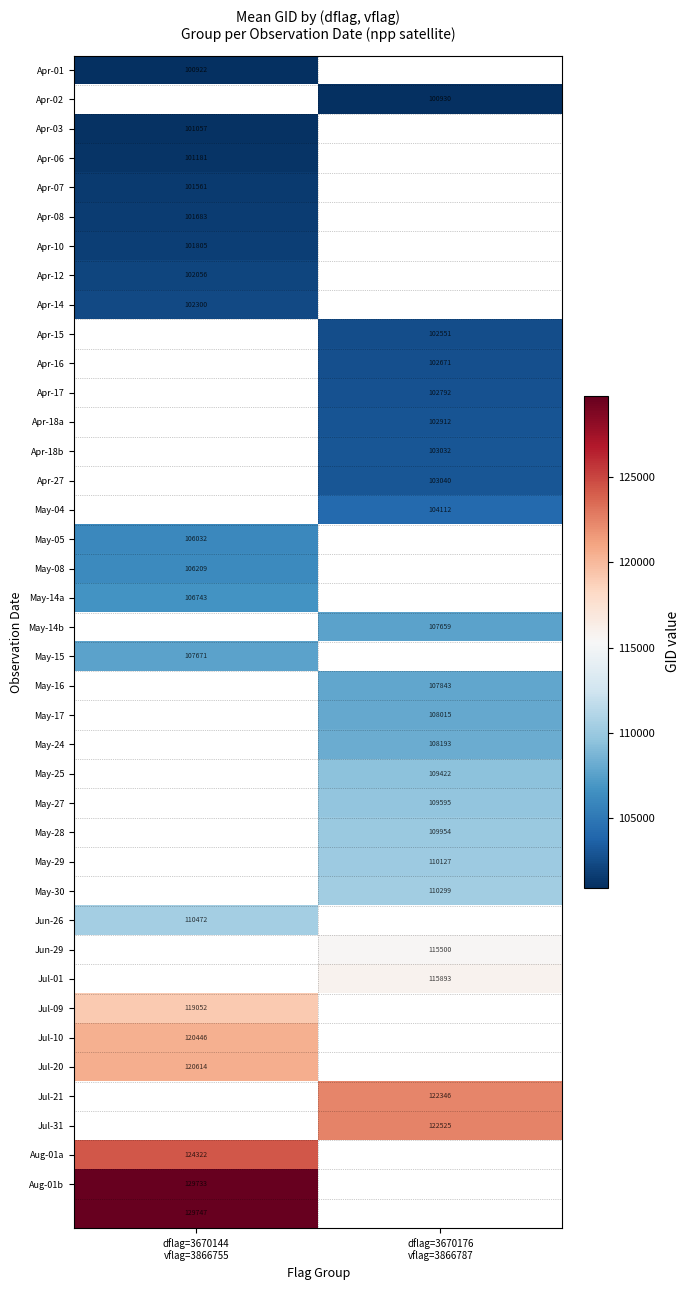

Is the value of May-05 at dflag=3670176 vflag=3866787 greater than the value of May-04 at dflag=3670144 vflag=3866755?

No